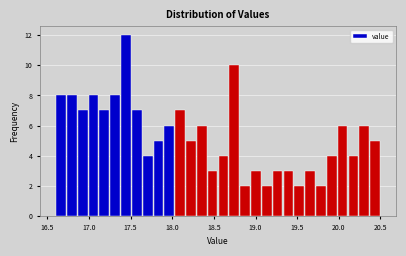

Read against the x-axis, roughly where is the centre of the tallest bar?

17.45